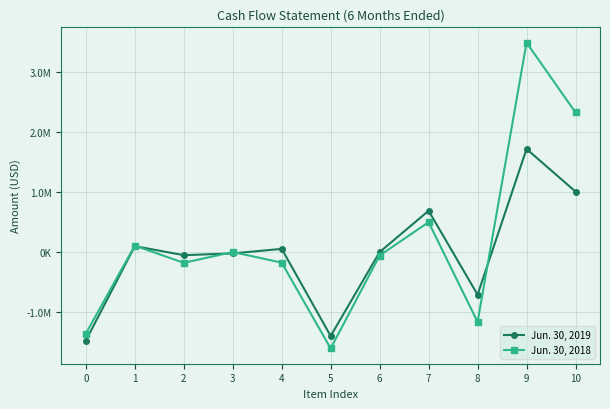

Rank the categories by Jun. 30, 2018 value from lowest to highest.

5, 0, 8, 2, 4, 6, 3, 1, 7, 10, 9